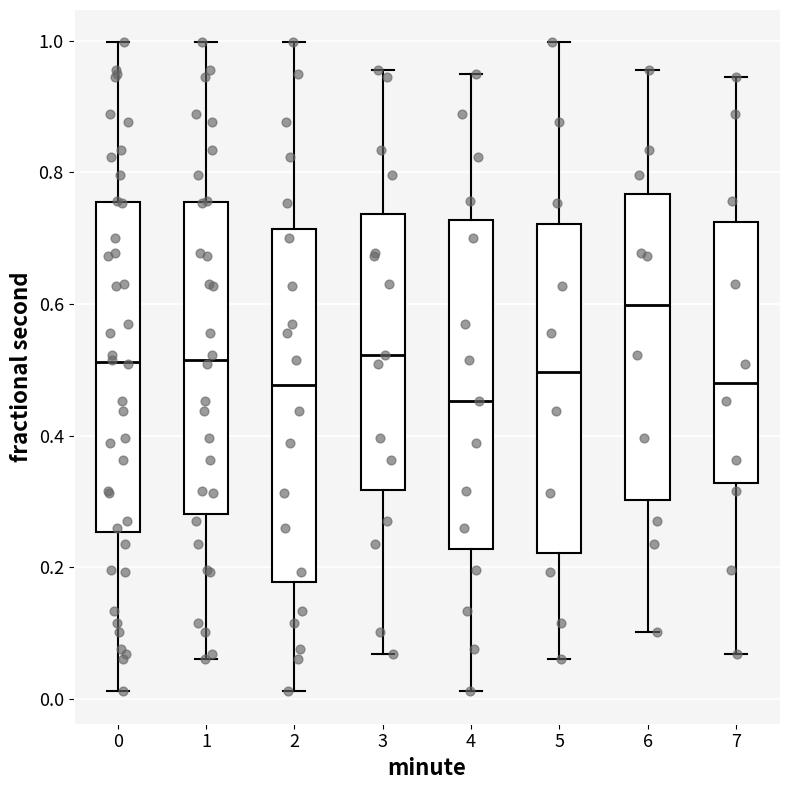

Reading left to right, transcribe this box plot: for each box, give where its median line is, the range the box spans, and where its two whiskers end, as read against the y-axis. The values are not printed on the chart, so give them approximately, as read against the axis.

0: median 0.52, box 0.26 to 0.76, whiskers 0.02 to 1.00
1: median 0.52, box 0.28 to 0.76, whiskers 0.06 to 1.00
2: median 0.48, box 0.18 to 0.72, whiskers 0.02 to 1.00
3: median 0.52, box 0.32 to 0.74, whiskers 0.06 to 0.96
4: median 0.46, box 0.22 to 0.72, whiskers 0.02 to 0.94
5: median 0.50, box 0.22 to 0.72, whiskers 0.06 to 1.00
6: median 0.60, box 0.30 to 0.76, whiskers 0.10 to 0.96
7: median 0.48, box 0.32 to 0.72, whiskers 0.06 to 0.94